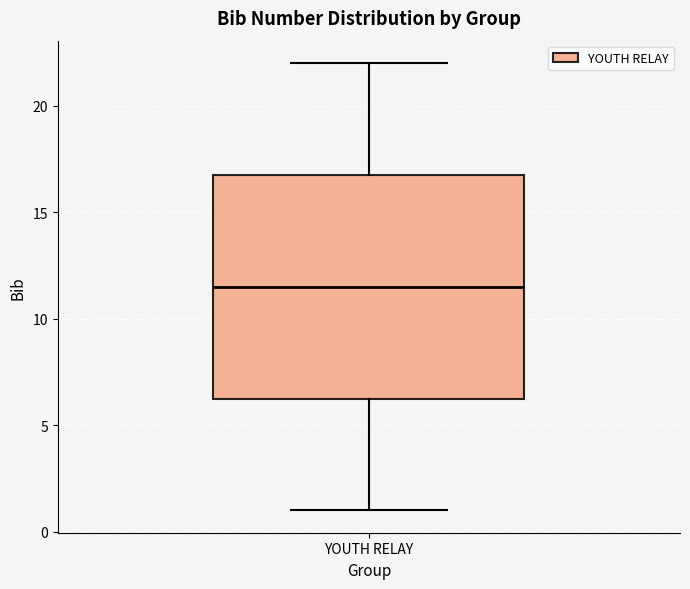

Read this box plot against the y-axis: the position of the median line, the range covered by the box, and the ends of both whiskers. The values are not printed on the chart, so give them approximately, as read against the axis.

median 11.5, box 6.5 to 17.0, whiskers 1.0 to 22.0